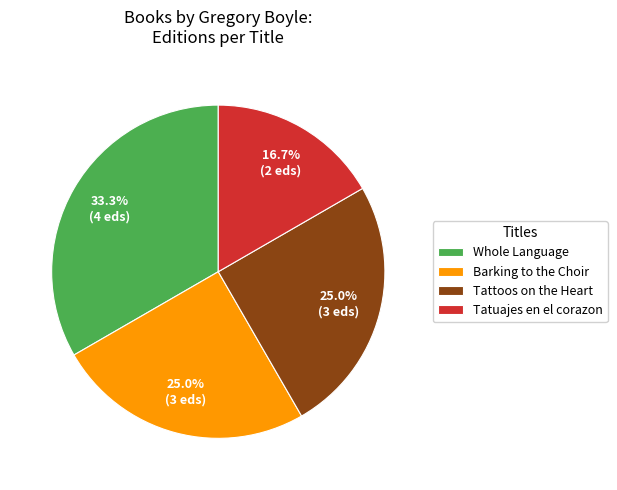

How much of the chart is everything except Tatuajes en el corazon?

83.3%